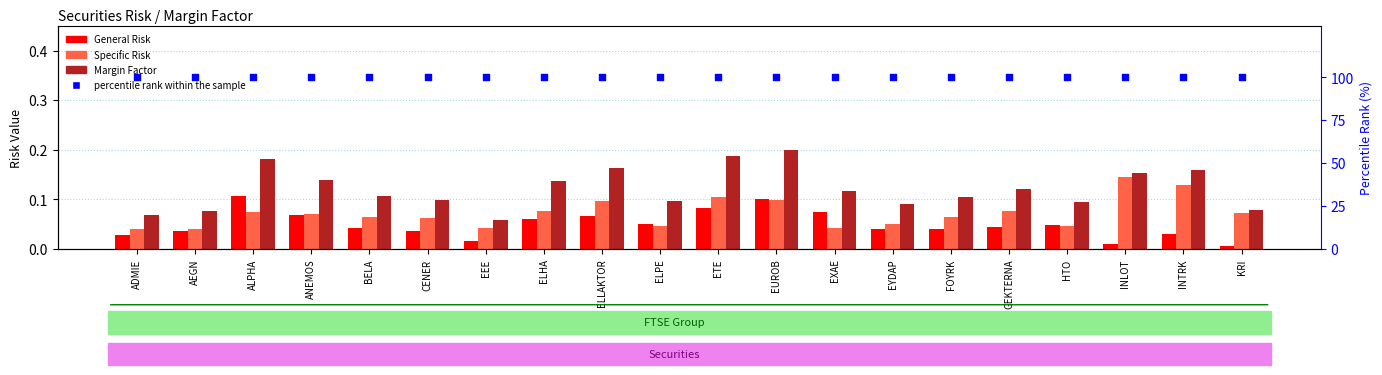

At how many categories does at least one series exceed 59?

20